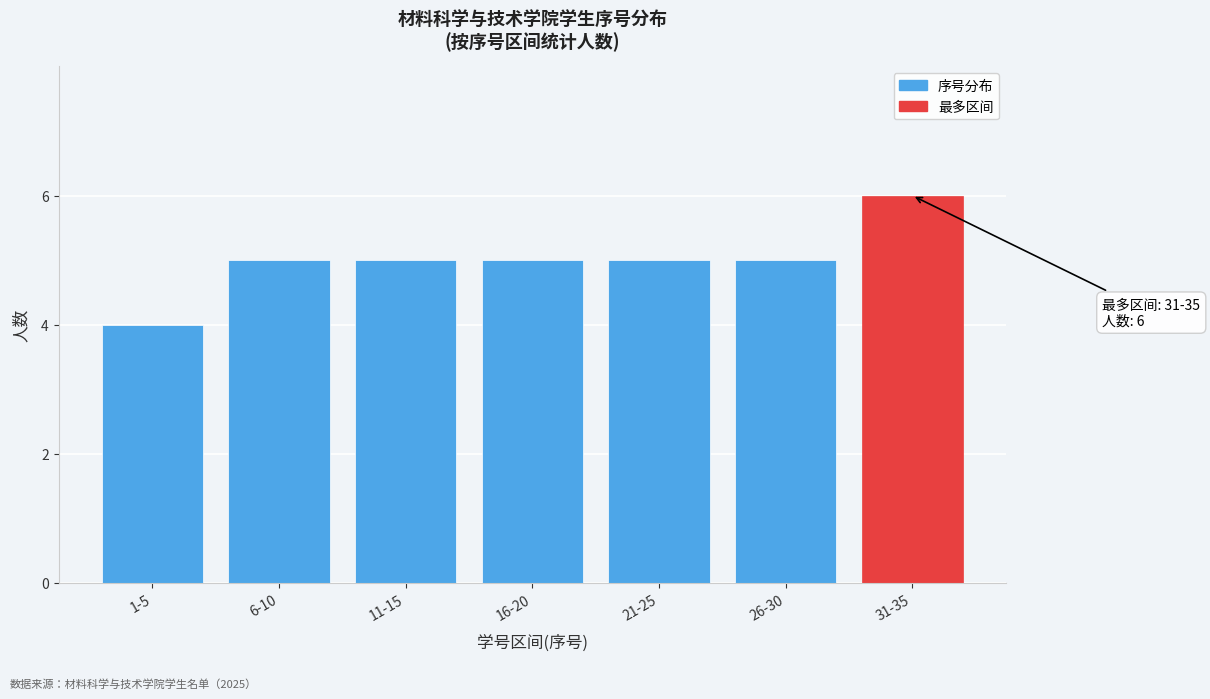

Reading left to right, what are all the values shown in this chart?

1-5=4	6-10=5	11-15=5	16-20=5	21-25=5	26-30=5	31-35=6